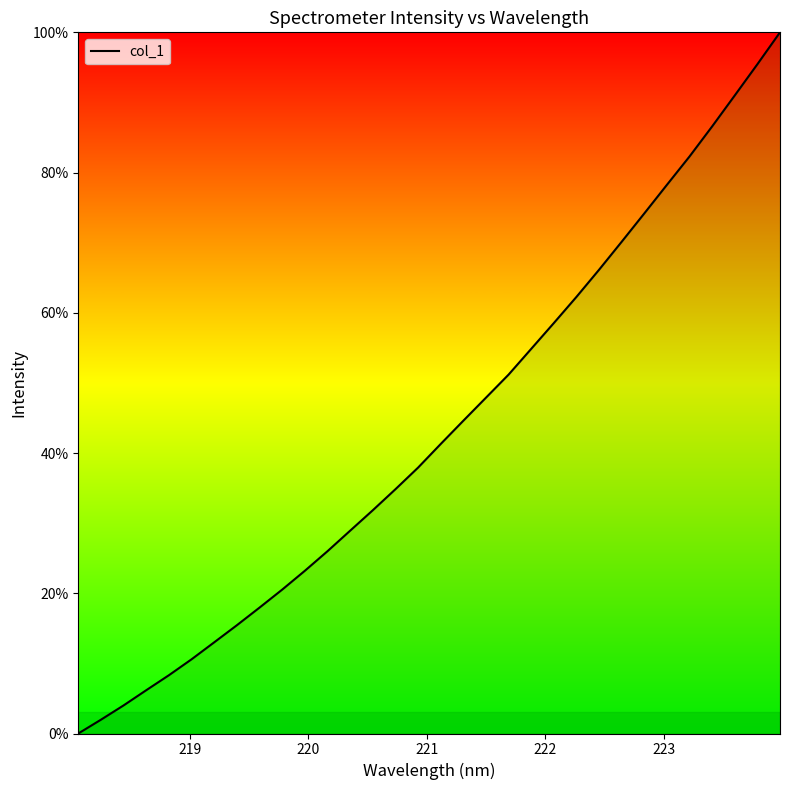

What is the greatest value displayed?

100.0